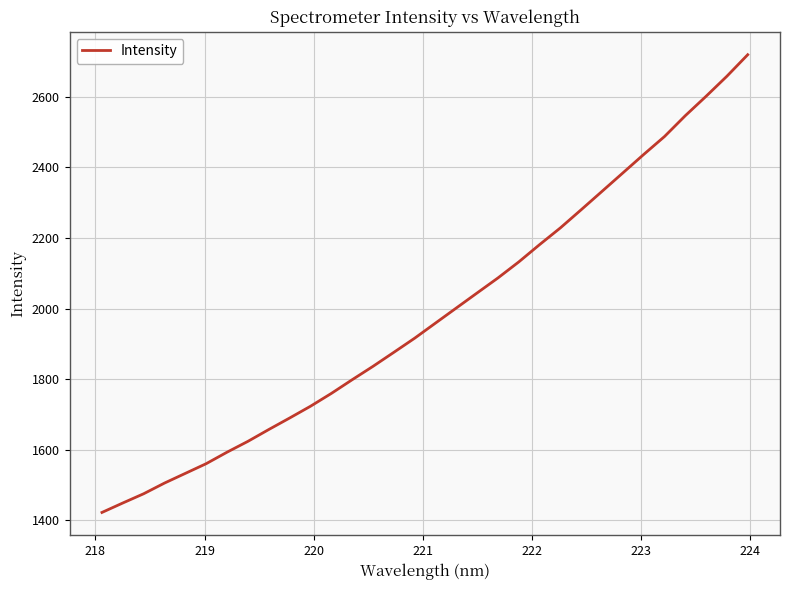

What is the difference between the maximum and minimum values?

1297.4